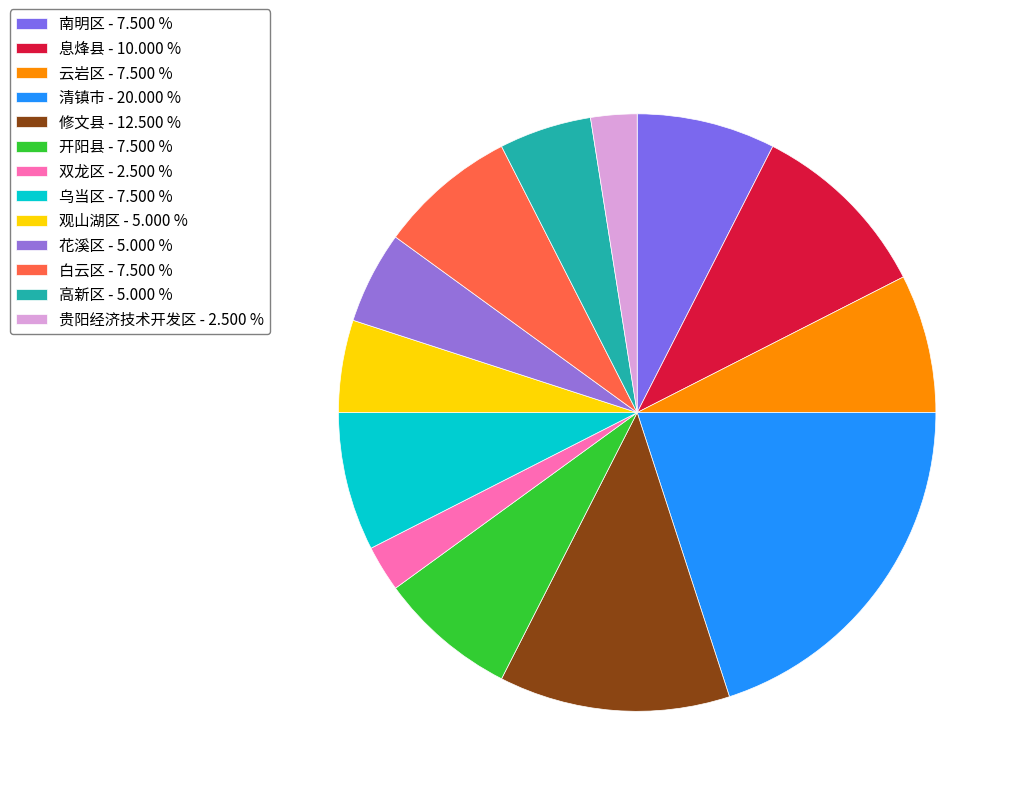

What percentage is the 修文县 slice, to the nearest percent?

12%